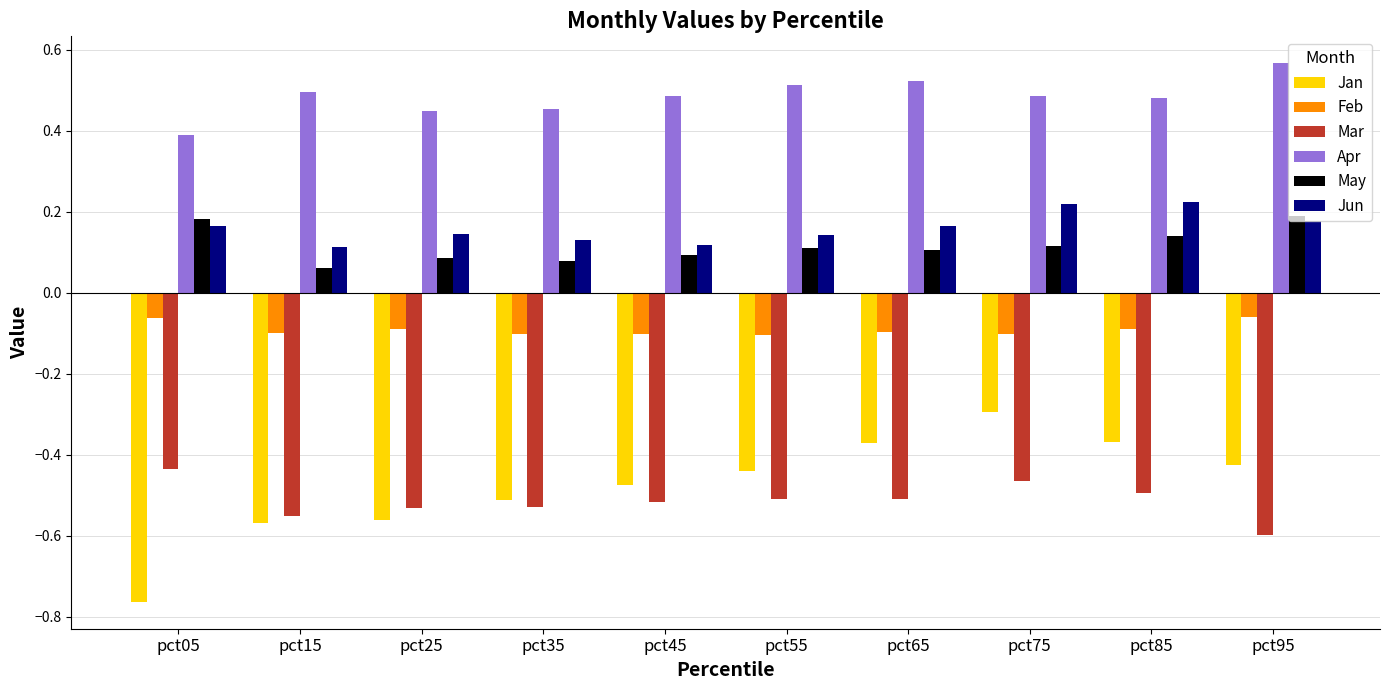

What are all the series names shown in the legend?

Jan, Feb, Mar, Apr, May, Jun